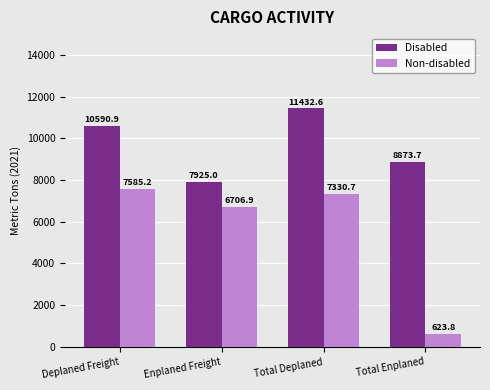

What is the maximum value for Non-disabled?

7585.2